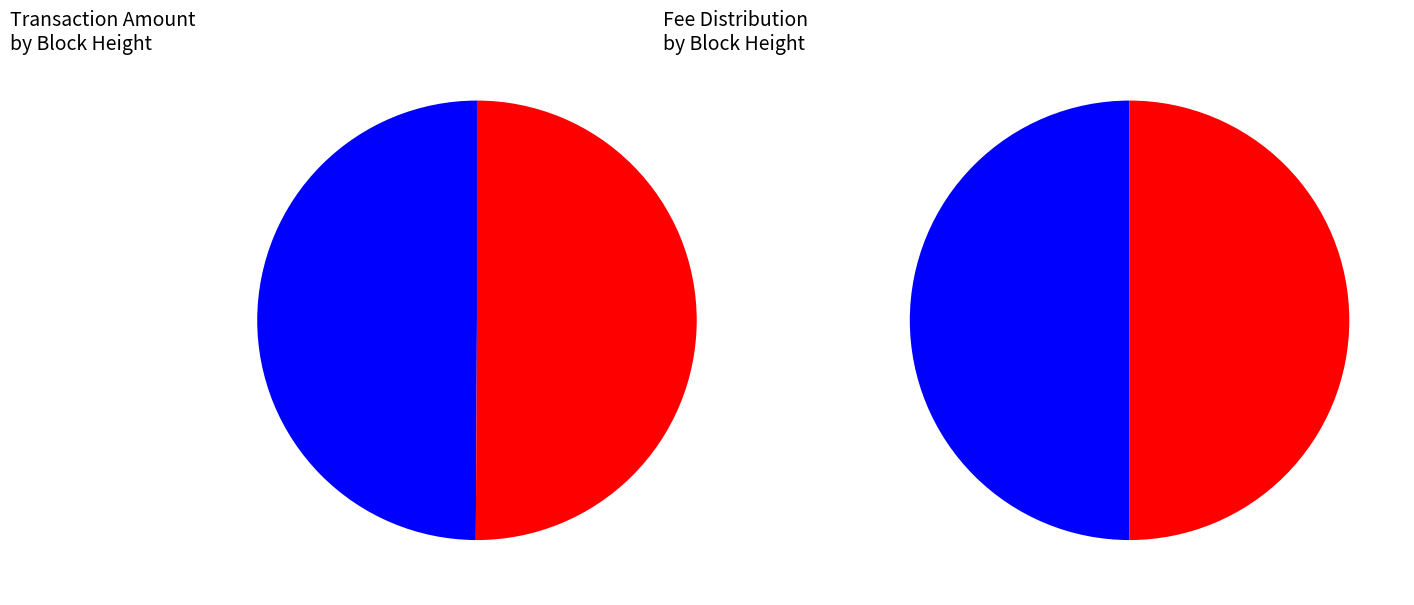

Which category has the smallest portion of the pie?

397495